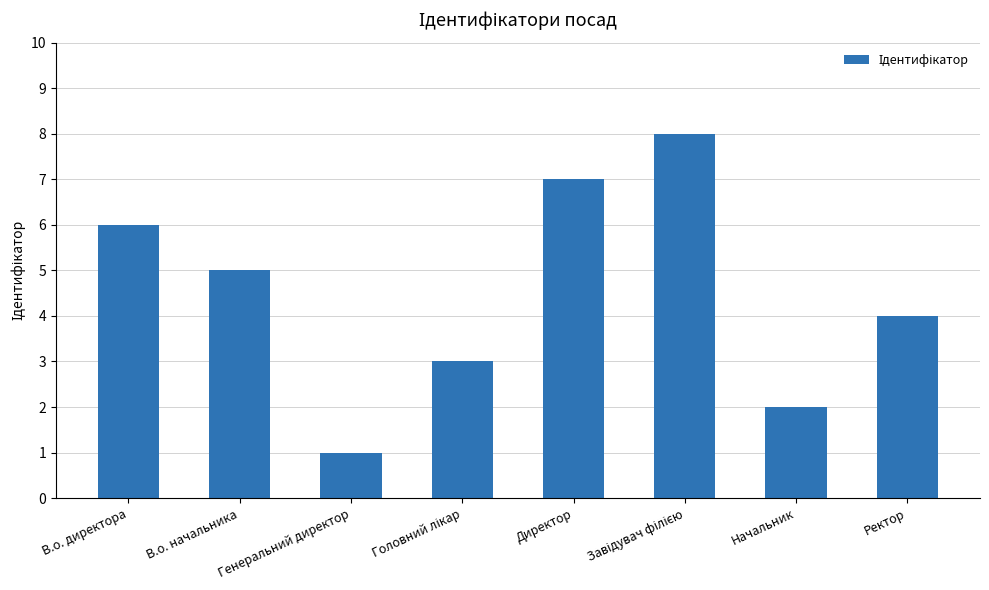

Between В.о. начальника and Директор, which is larger?

Директор